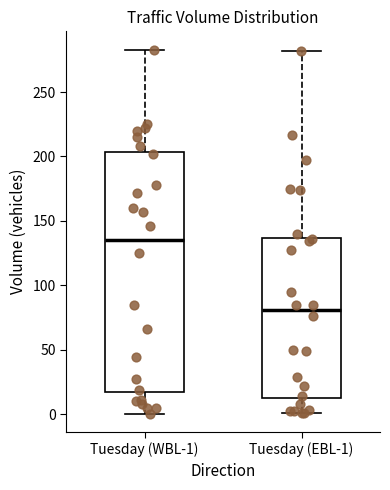

Reading left to right, read every box against the y-axis: the position of its median line, the range the box covers, and the ends of its whiskers. The values are not printed on the chart, so give them approximately, as read against the axis.

Tuesday (WBL-1): median 135, box 15 to 205, whiskers 0 to 285
Tuesday (EBL-1): median 80, box 15 to 135, whiskers 0 to 280